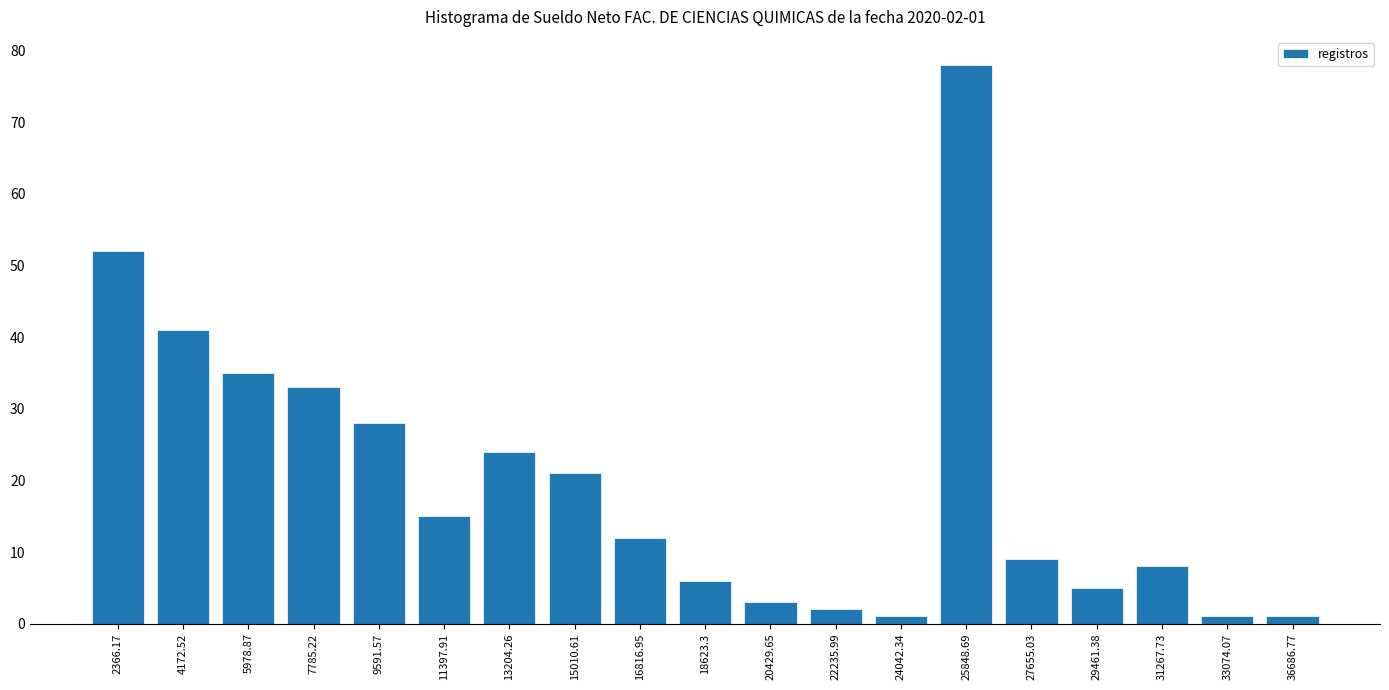

Reading left to right, list all the values displayed in this chart.

2366.17=52	4172.52=41	5978.87=35	7785.22=33	9591.57=28	11397.91=15	13204.26=24	15010.61=21	16816.95=12	18623.3=6	20429.65=3	22235.99=2	24042.34=1	25848.69=78	27655.03=9	29461.38=5	31267.73=8	33074.07=1	36686.77=1